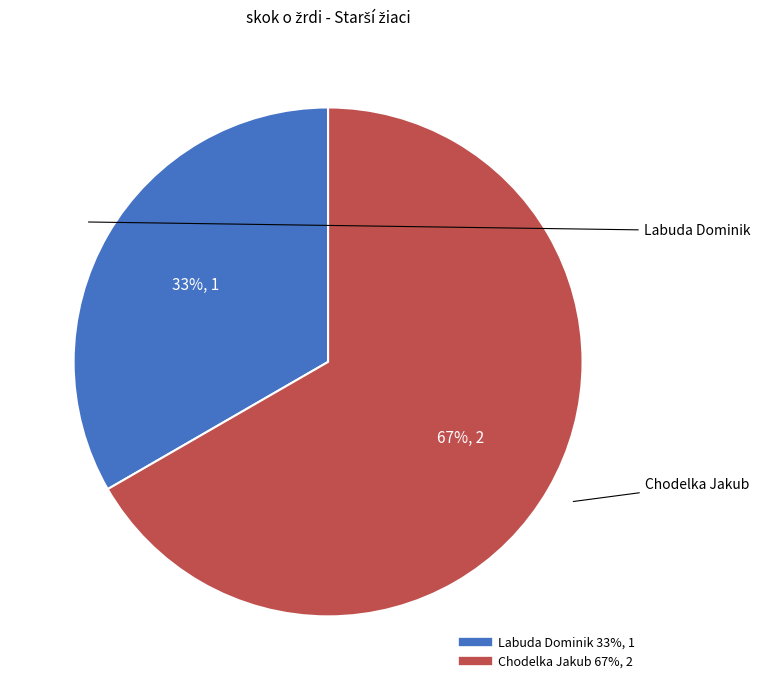

To the nearest percent, what is the average slice percentage?

50%